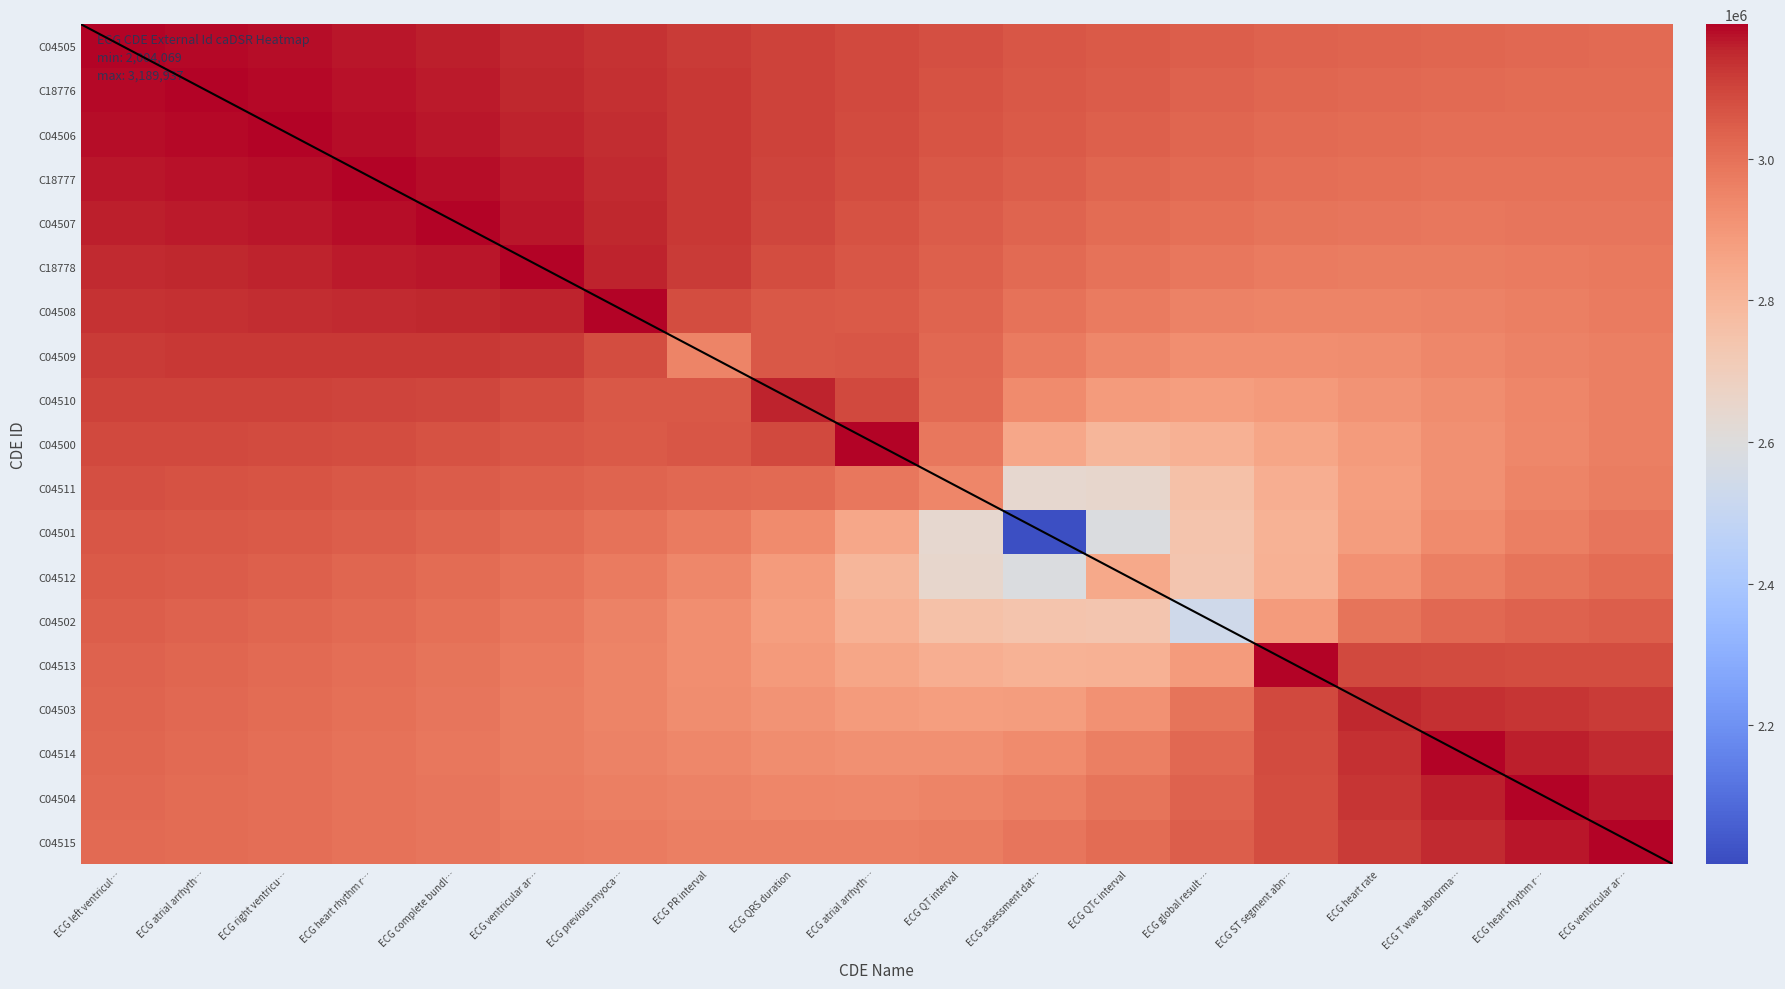

What is the smallest value displayed?

2016854.4